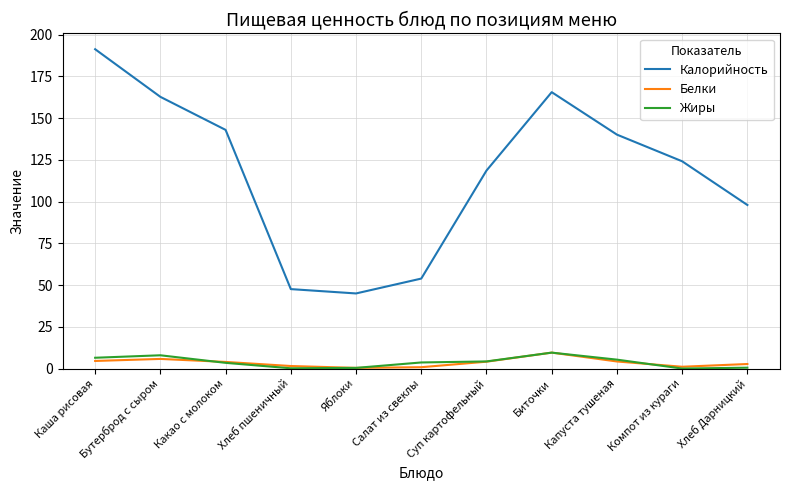

Is it true that Белки equals 2.7 at Хлеб Дарницкий?

True